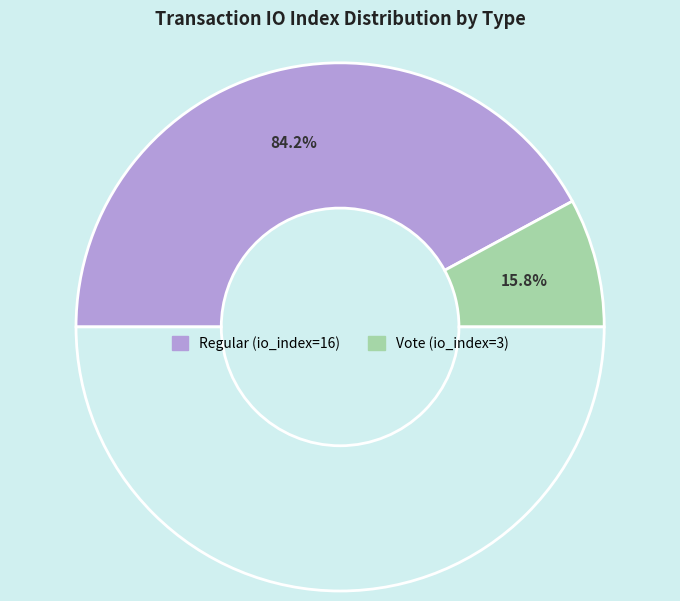

The Regular (io_index=16) slice represents 93% of the pie. True or false?

False